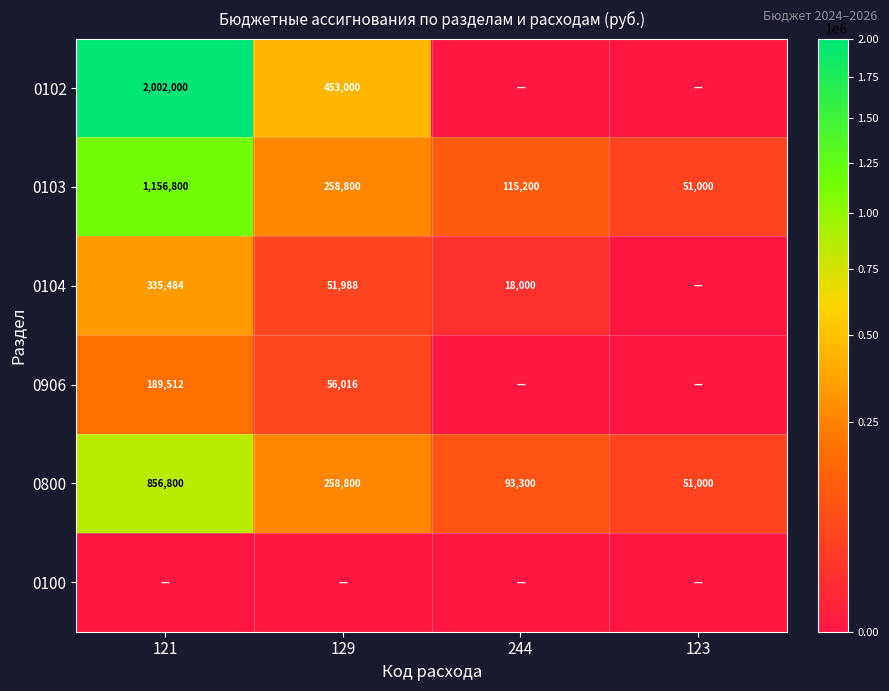

What is the sum of the 0104 values at 244 and 121?

353484